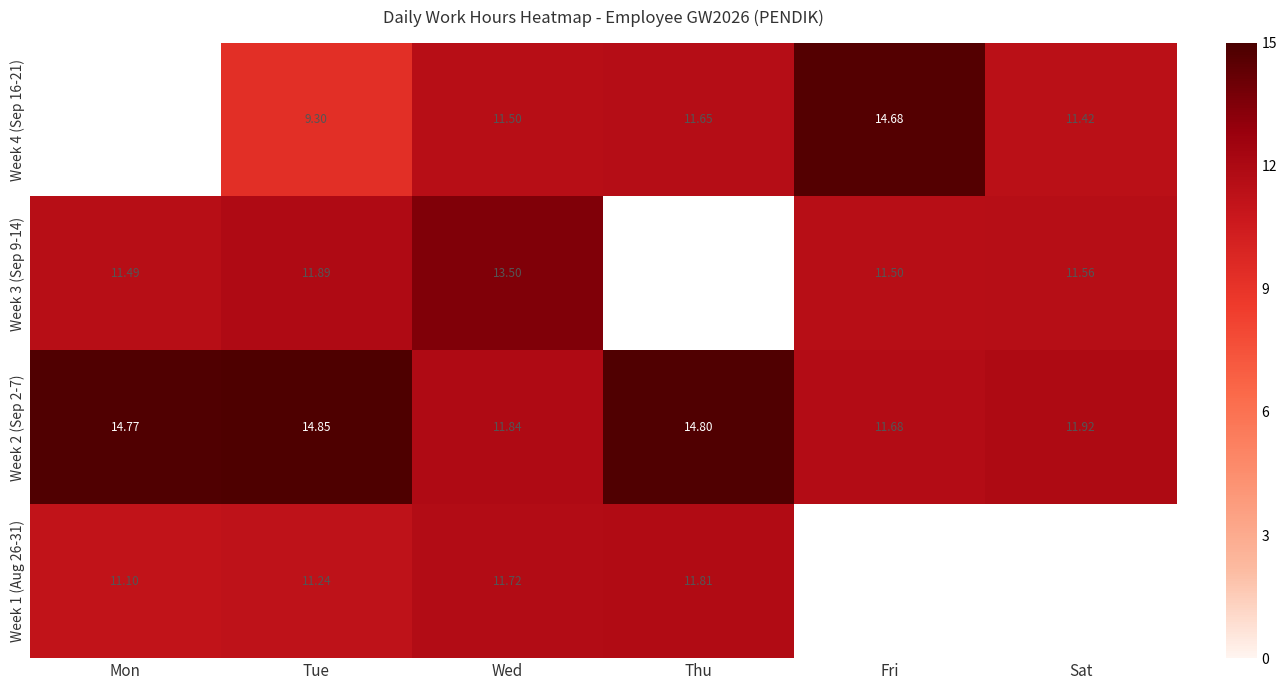

At which category is the sum across all series the highest?

Wed